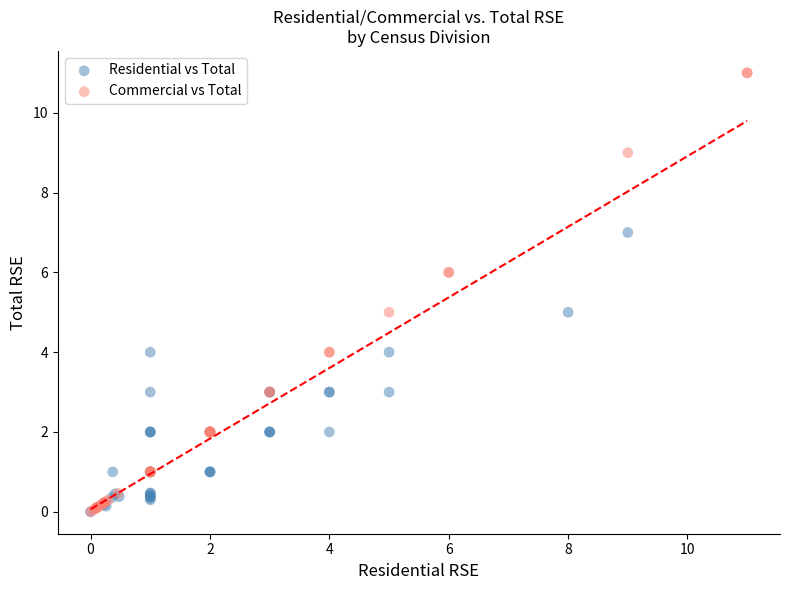

Which series has the largest Y range (max minus min)?

Commercial vs Total